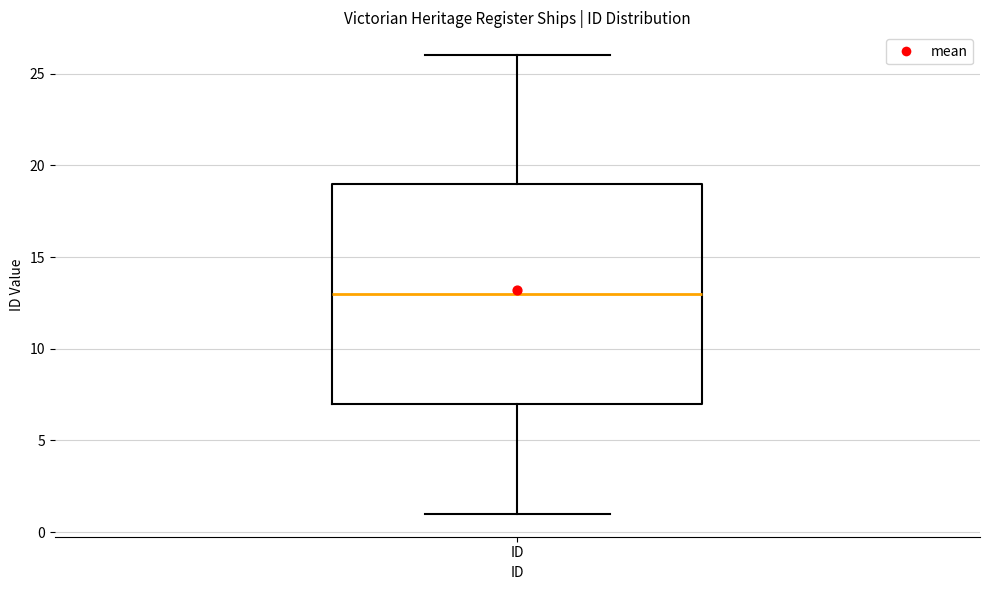

Where is the upper edge of the box for ID on the y-axis? The values are not printed on the chart, so give them approximately, as read against the axis.

19